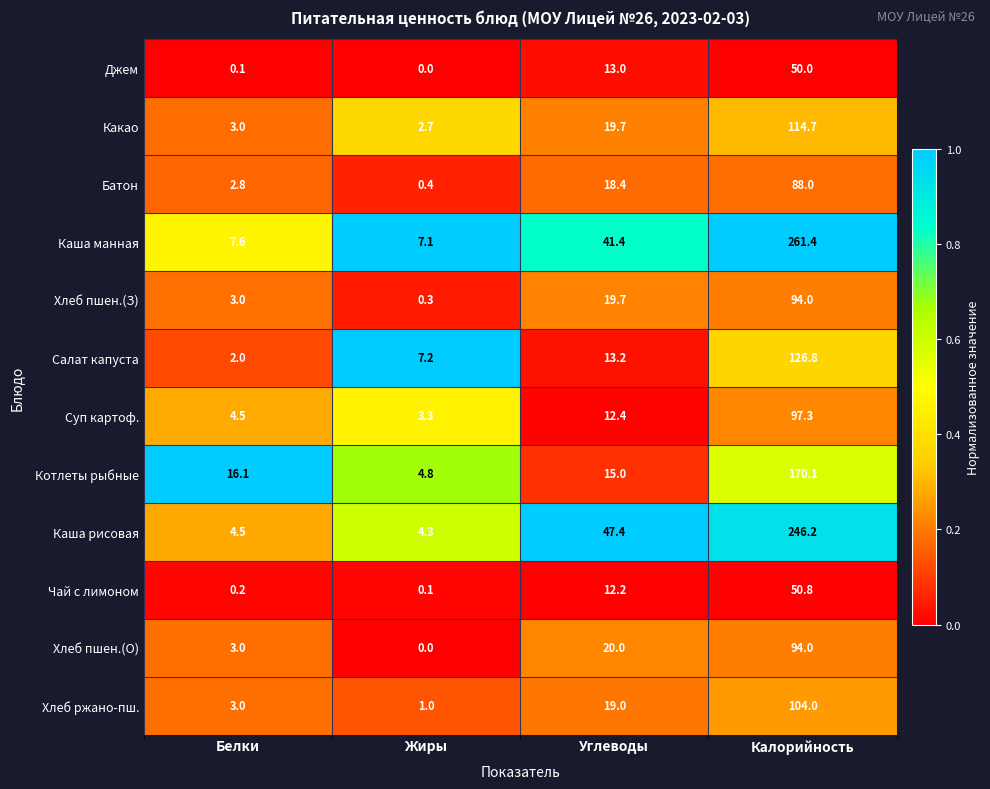

Rank the categories by Салат капуста value from highest to lowest.

Калорийность, Углеводы, Жиры, Белки